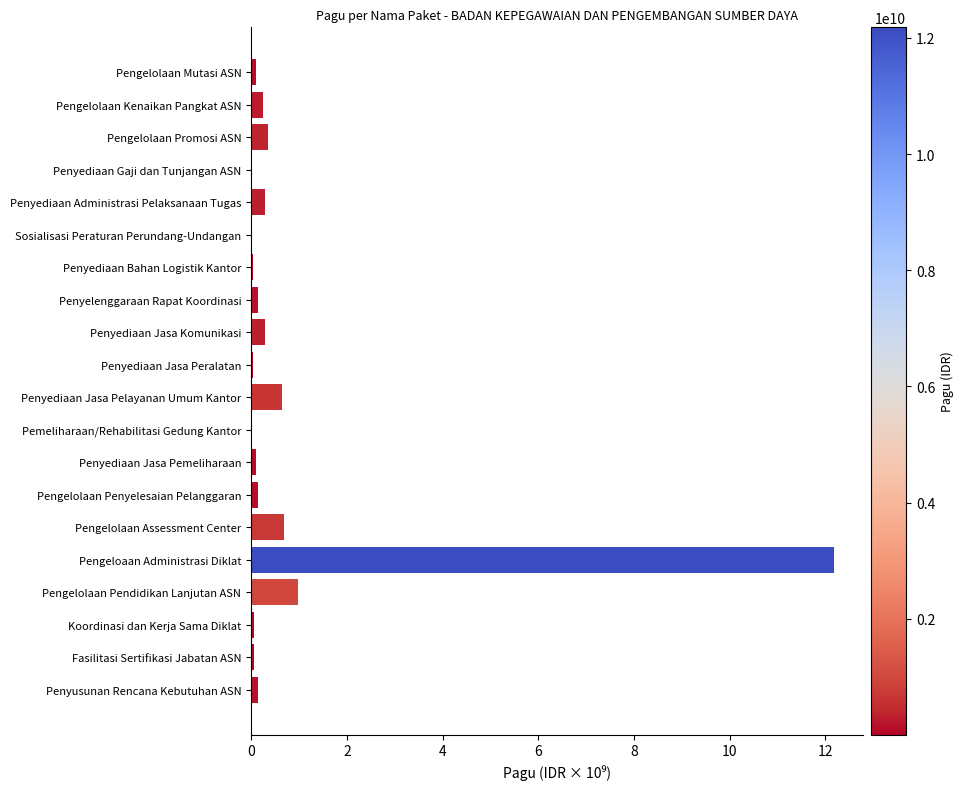

At which label is the value closest to 6?

Pengelolaan Pendidikan Lanjutan ASN